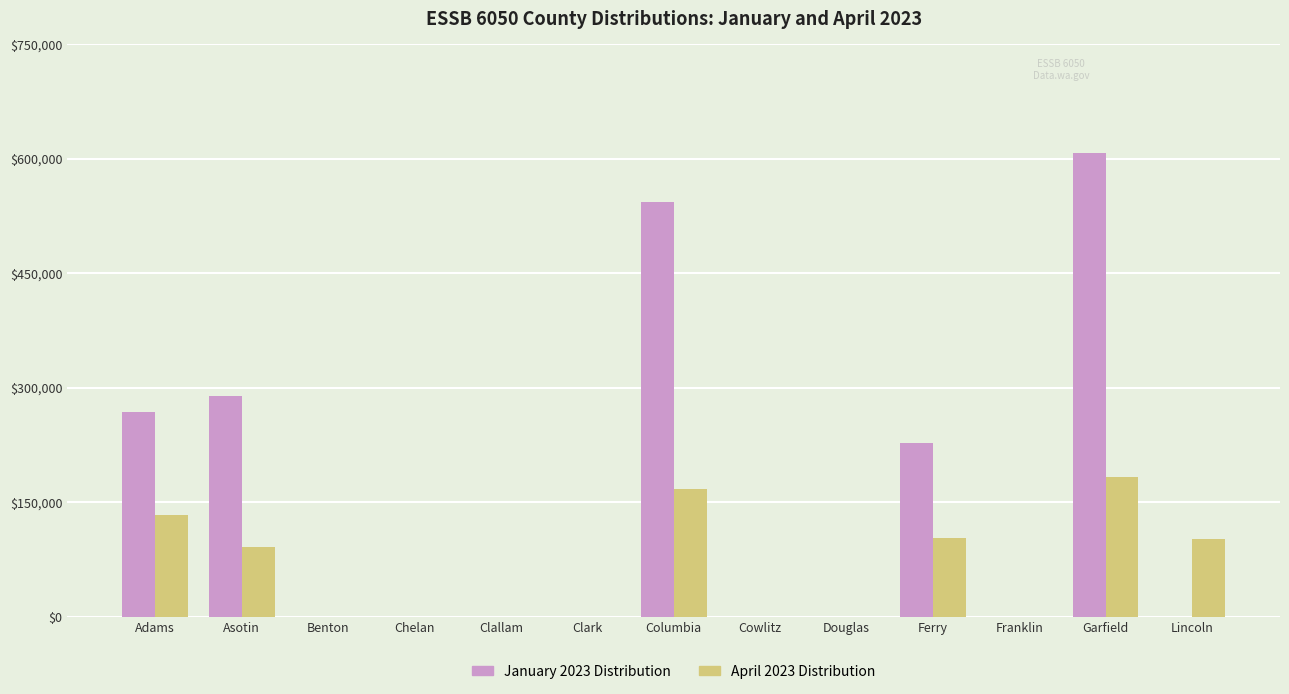

Are the bars horizontal?

No